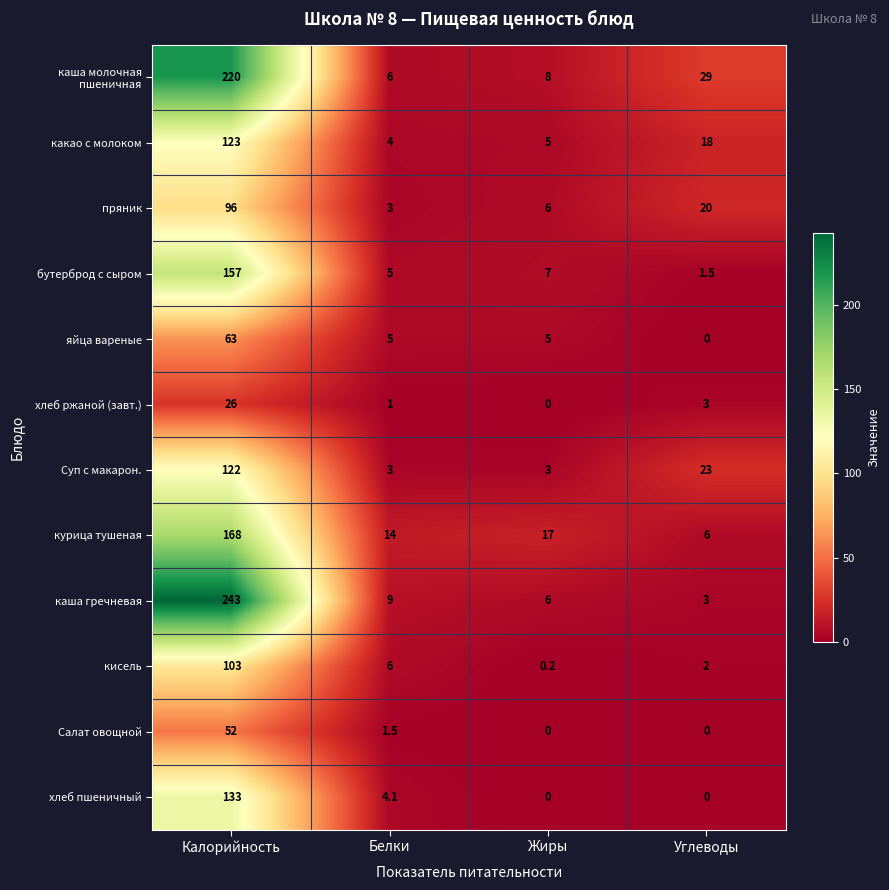

What is the difference between the highest and lowest values at Белки?

13.0